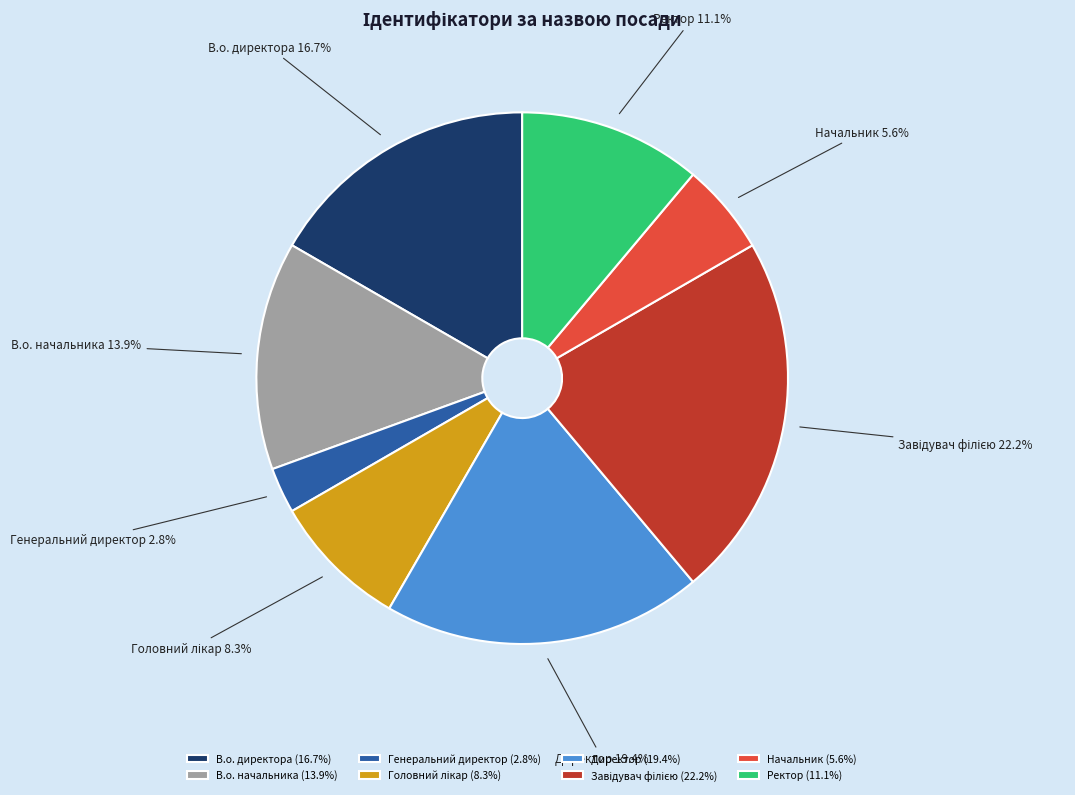

What is the total percentage of Директор and В.о. директора?

36.1%